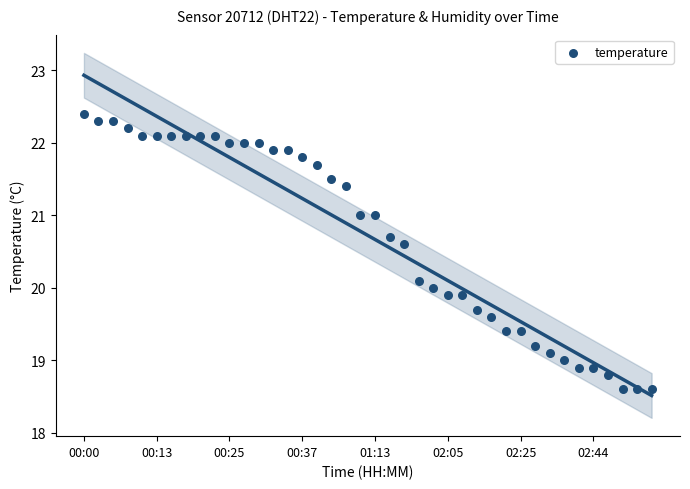

Count the number of points in this scatter plot.

40